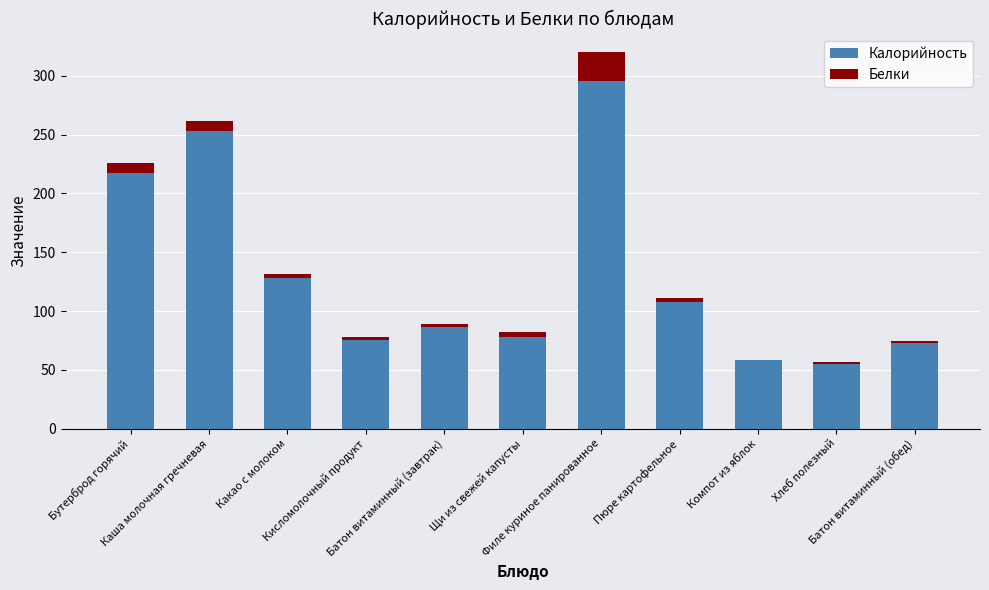

What is the maximum value for Калорийность?

296.0